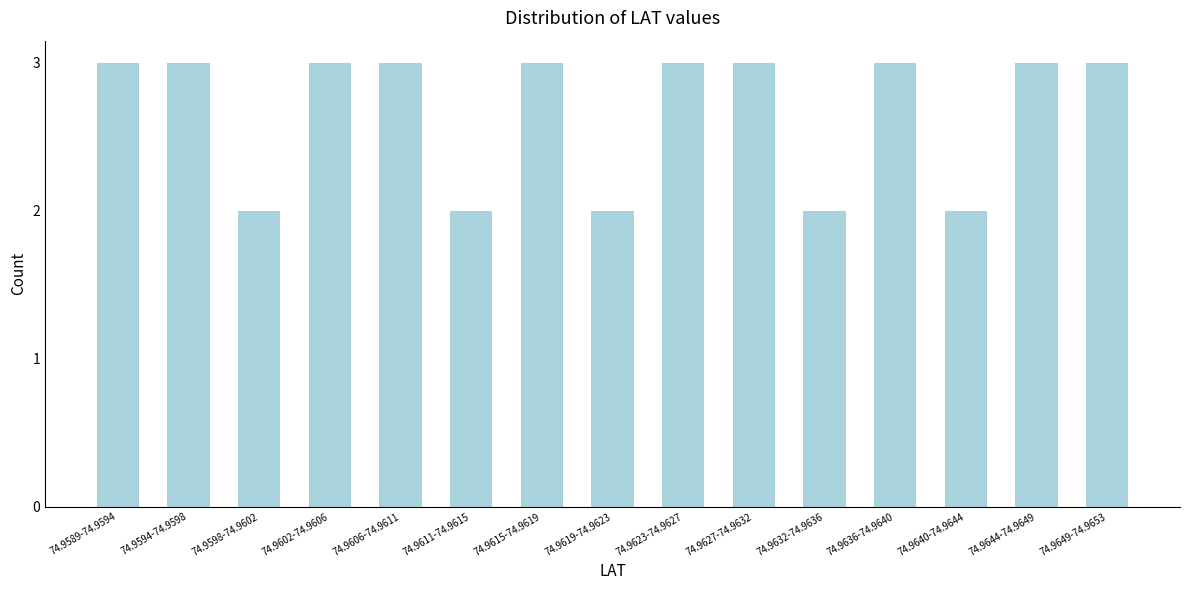

Reading left to right, list all the values displayed in this chart.

3	3	2	3	3	2	3	2	3	3	2	3	2	3	3